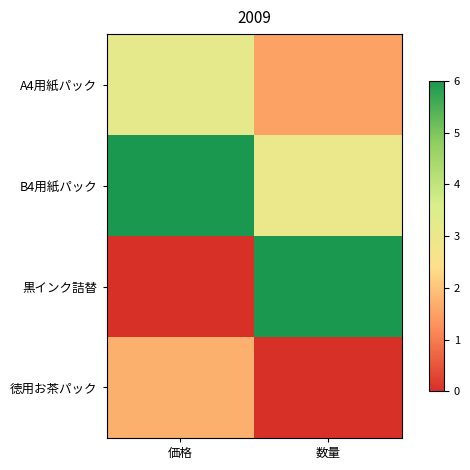

Which has a higher value, 価格 or 数量?

価格